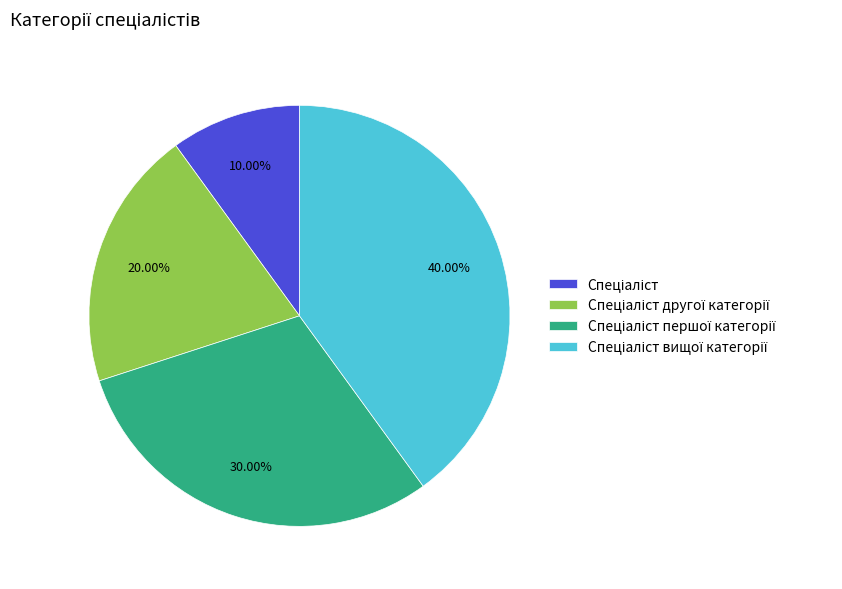

How many segments does this pie chart have?

4